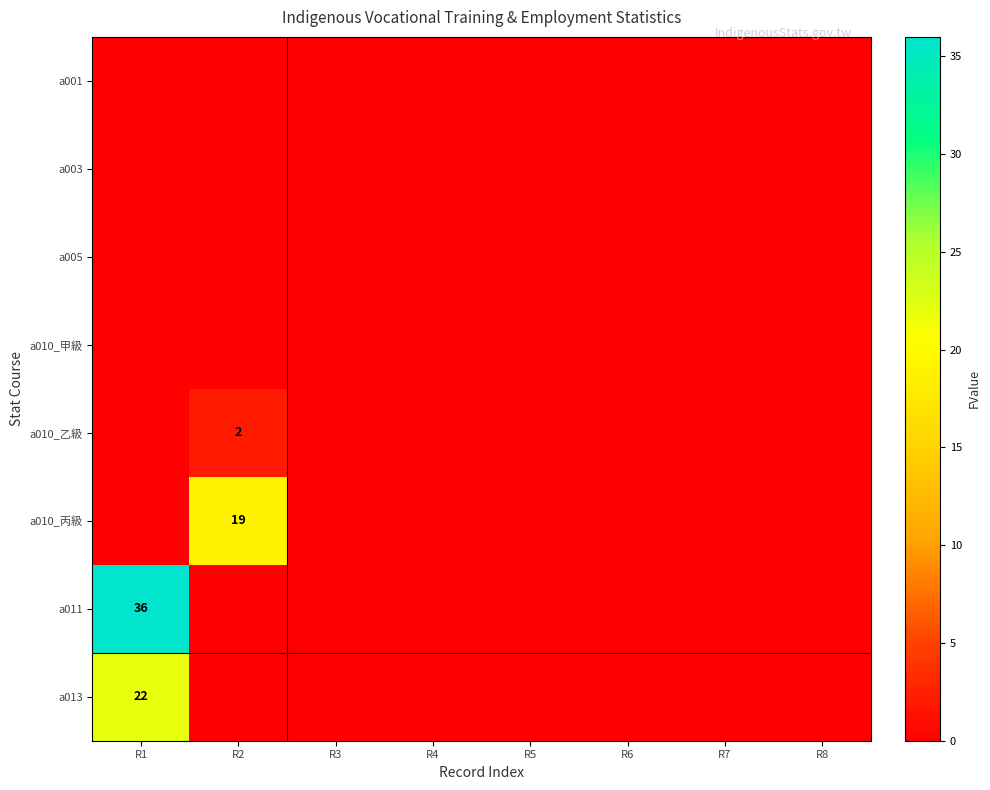

The a010_丙級 series shows 30 at R2. True or false?

False